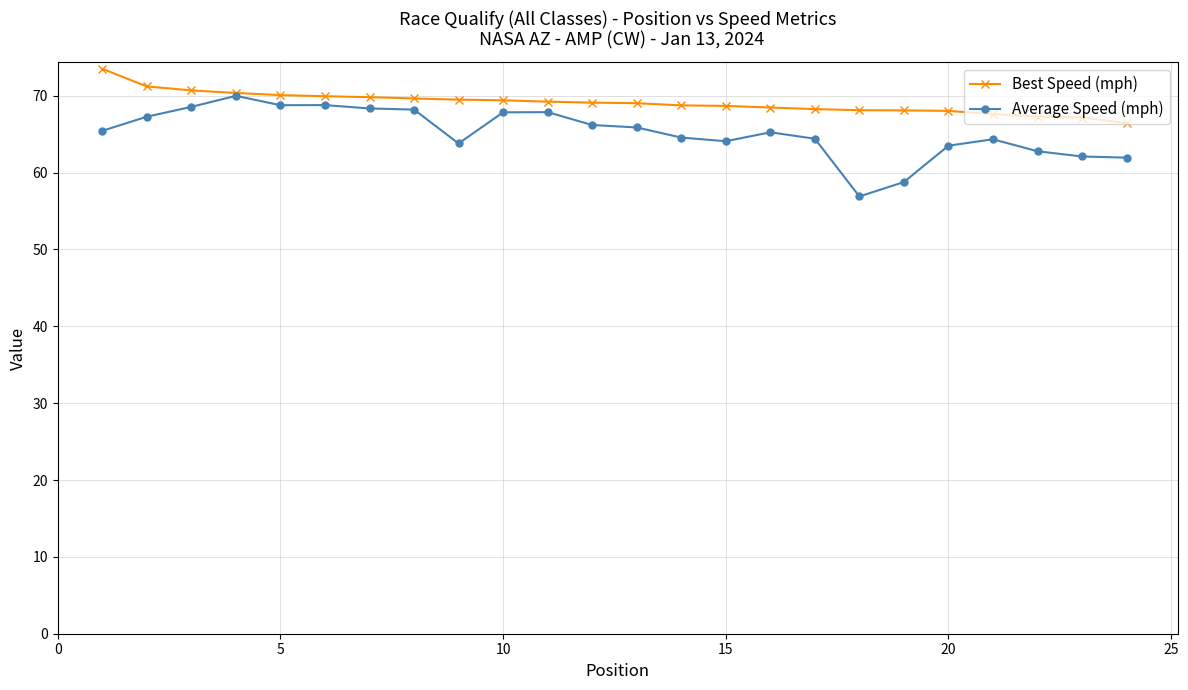

List the series in order of their overall mean, lowest first.

Average Speed (mph), Best Speed (mph)